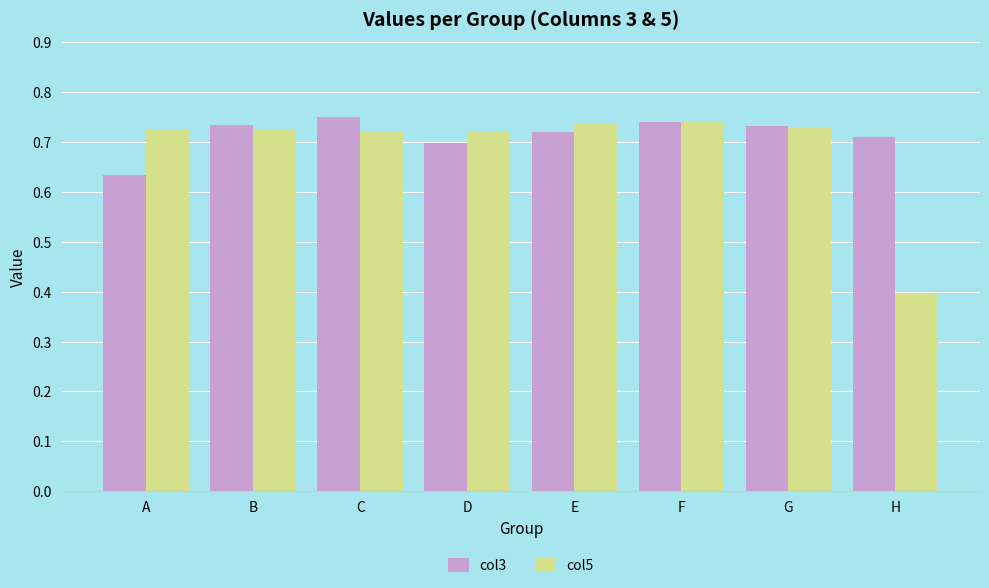

At which label is col5 closest to 0?

H